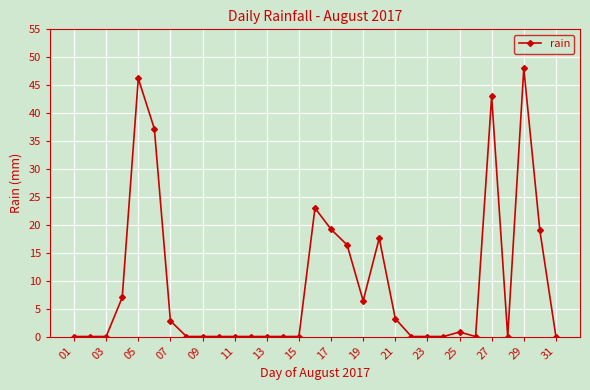

True or false: there are more than 1 points higher than both neighbors.

True